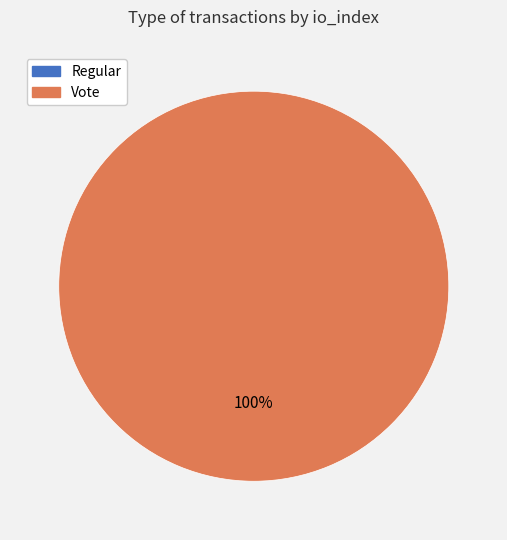

To the nearest percent, what is the difference between the Regular and Vote slice percentages?

100%